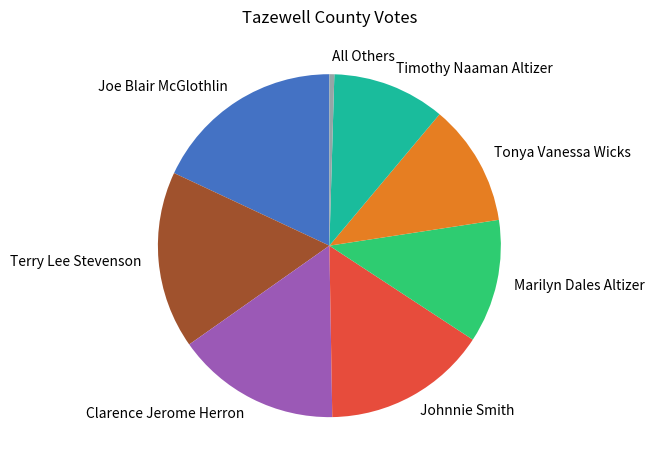

True or false: Timothy Naaman Altizer accounts for 20% of the total.

False